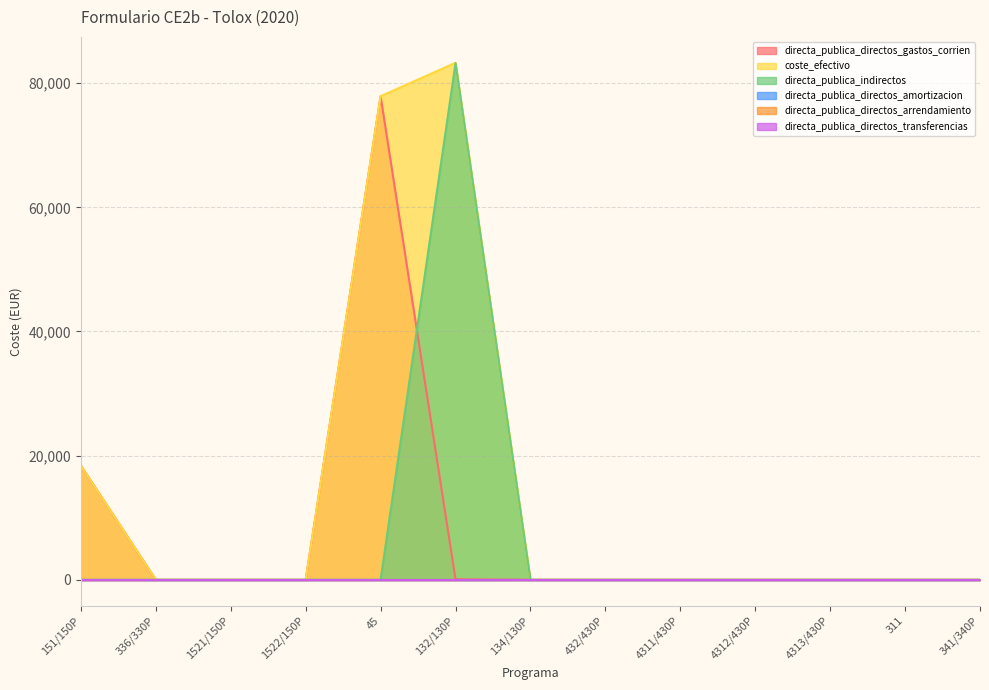

Where is the first local maximum for coste_efectivo?

132/130P